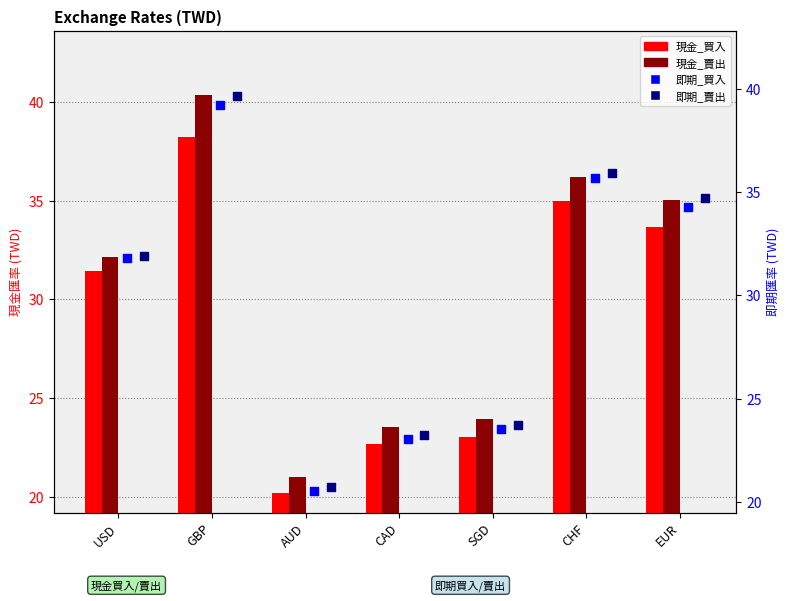

Is the value of 即期_賣出 at CHF greater than the value of 現金_賣出 at EUR?

Yes